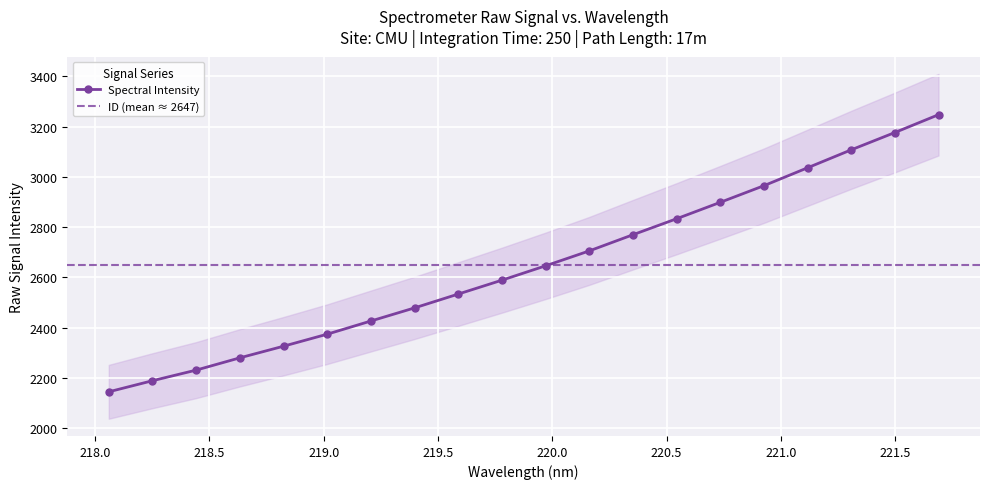

The value at 220.1623 is 3758.3. True or false?

False